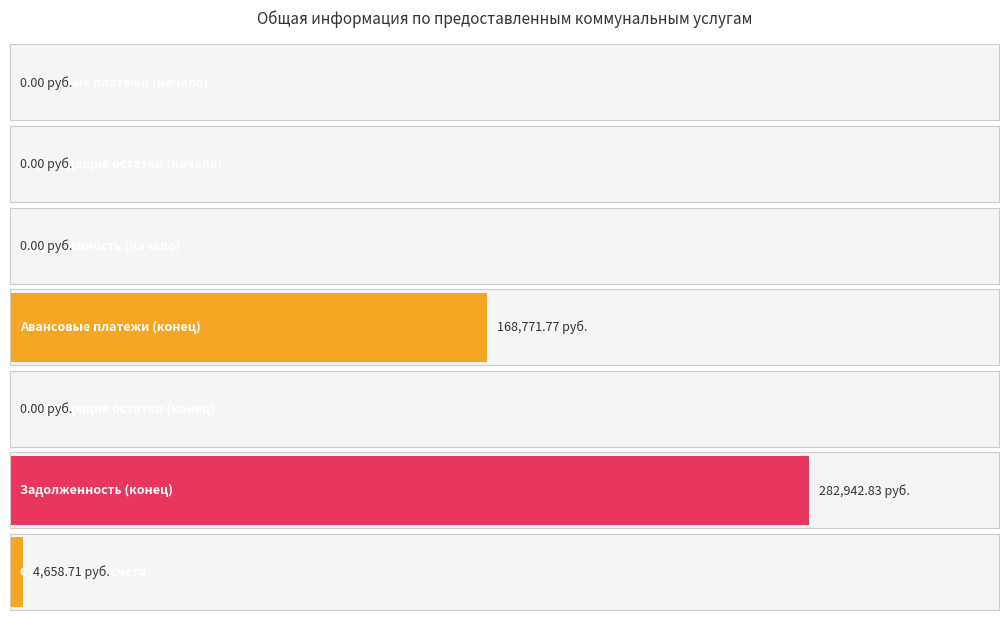

Which label corresponds to the largest value in the chart?

Задолженность
(конец)